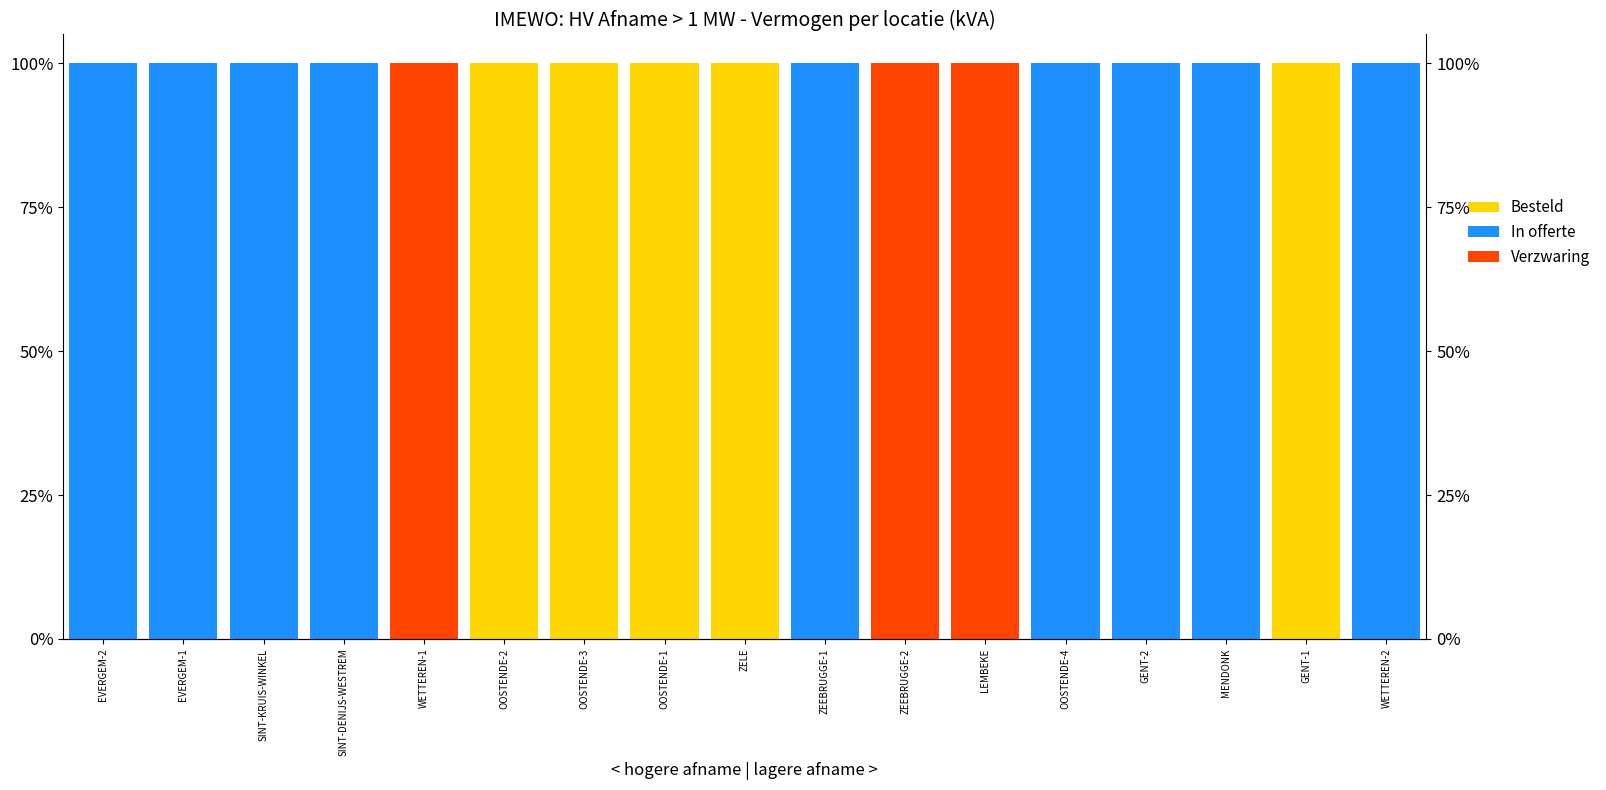

What are all the series names shown in the legend?

Besteld, In offerte, Verzwaring